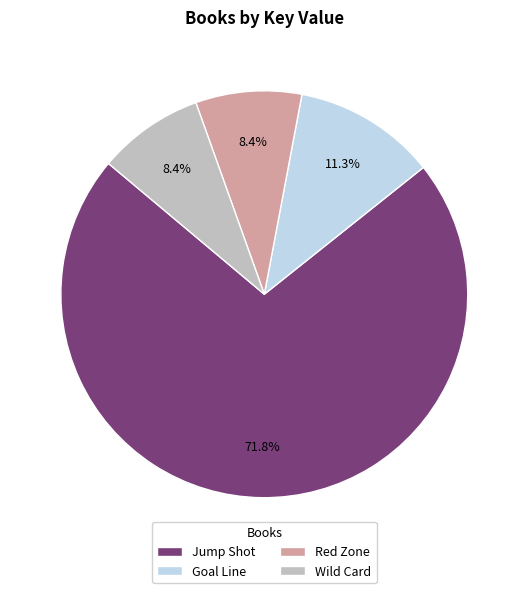

Combined, do Wild Card and Jump Shot account for over 50%?

Yes